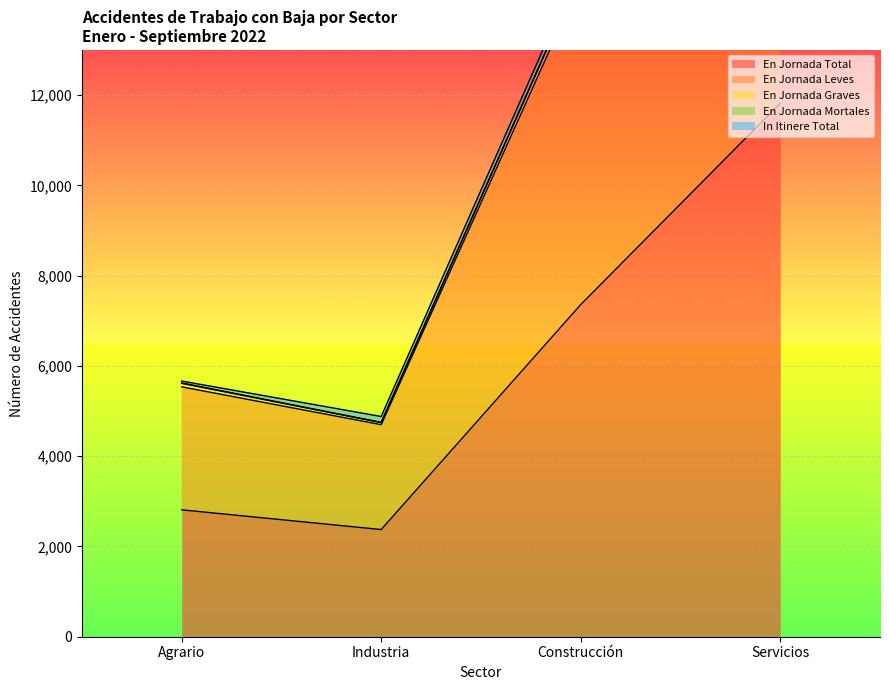

How many values in the En Jornada Graves series exceed 175?

1